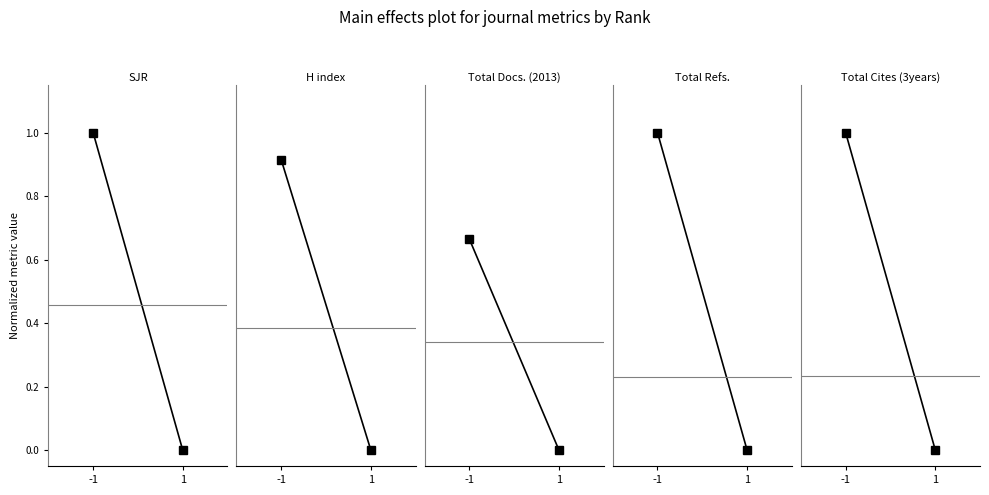

Reading left to right, transcribe all the data shown in this chart.

SJR: 1.0	0.0
H index: 0.9	0.0
Total Docs. (2013): 0.7	0.0
Total Refs.: 1.0	0.0
Total Cites (3years): 1.0	0.0